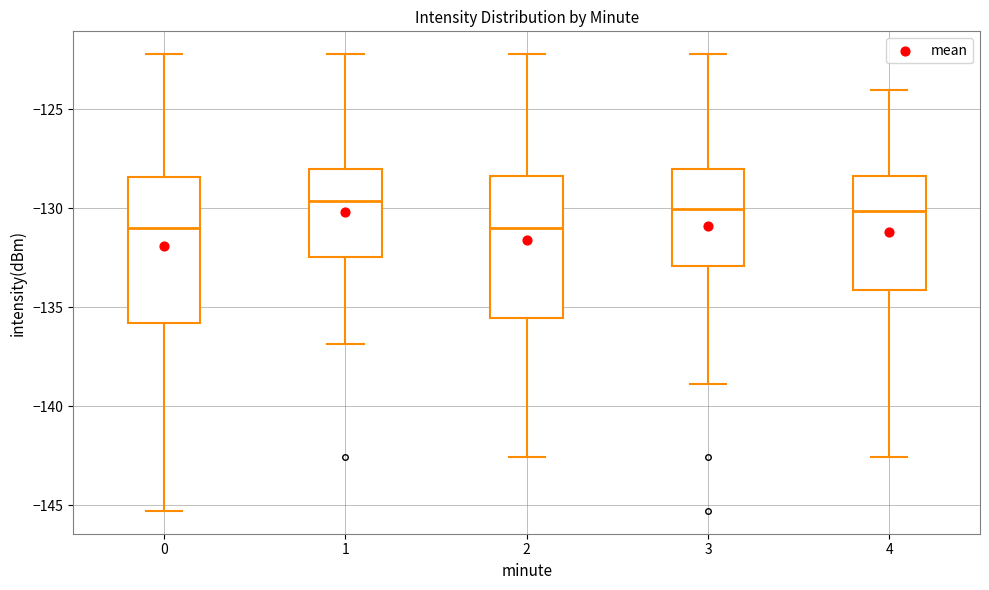

Where does the lower whisker of the box at x = 1 end on the y-axis? The values are not printed on the chart, so give them approximately, as read against the axis.

-137.0